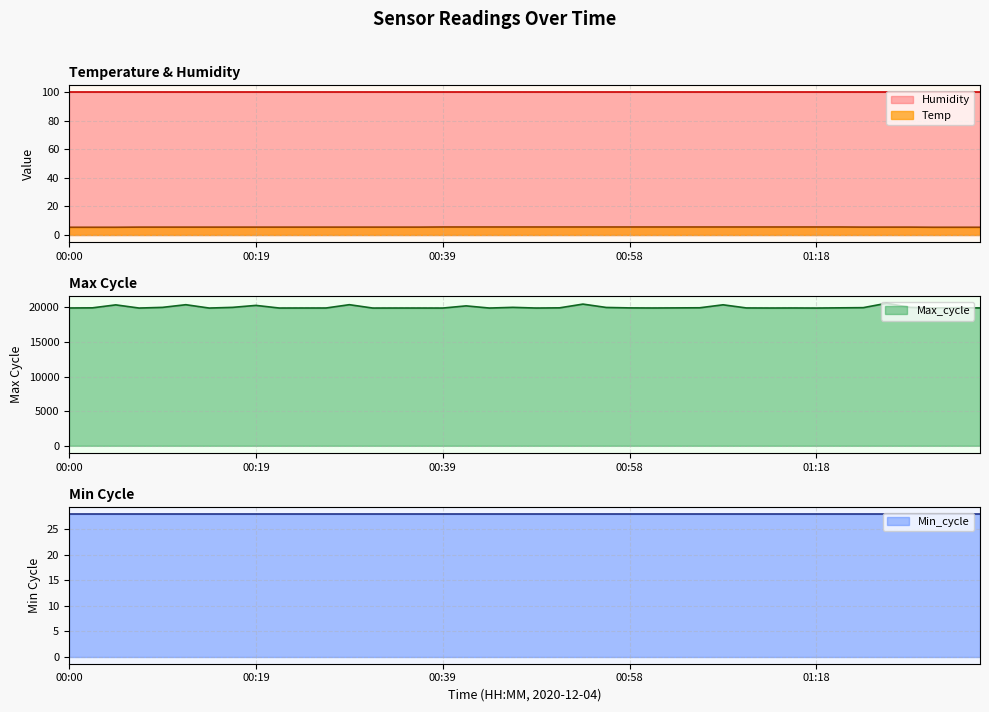

True or false: Temp and Max_cycle cross at least once.

False